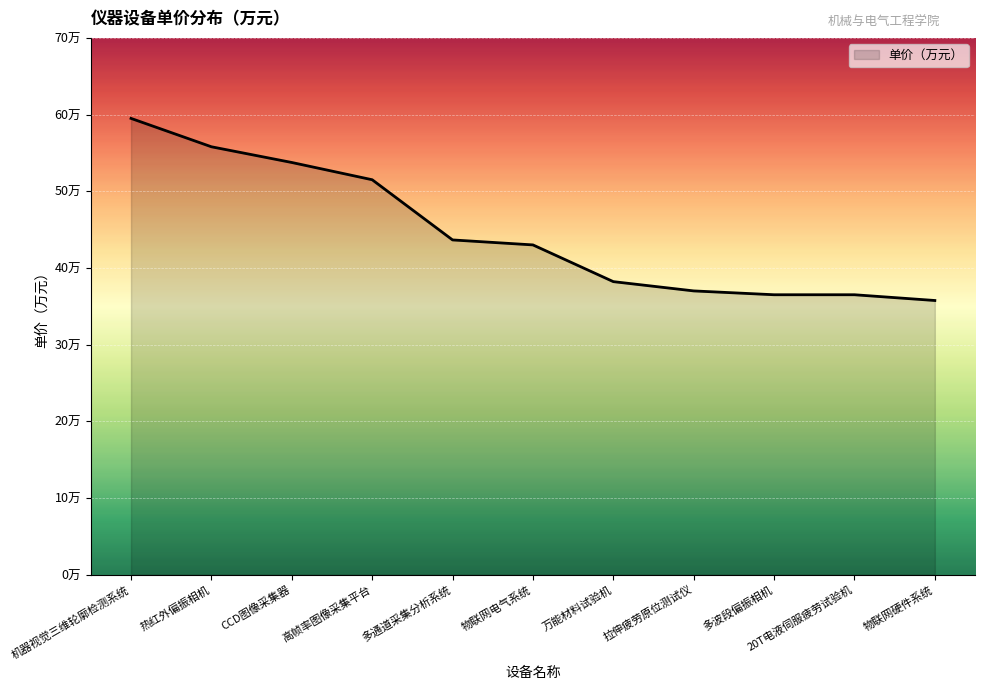

The chart shows a value of 11.7 at 物联网电气系统. True or false?

False